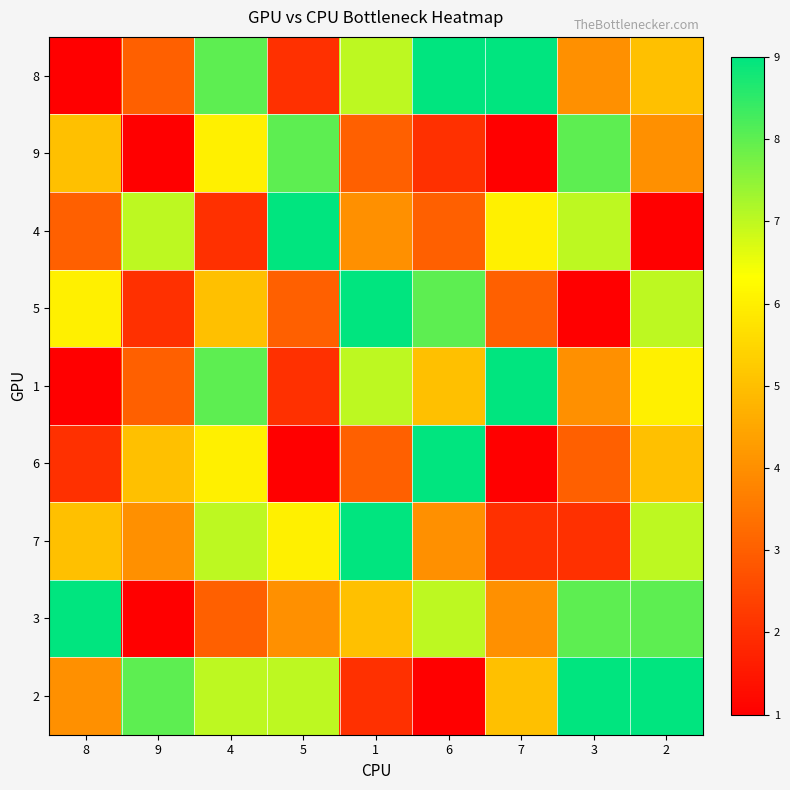

Reading left to right, transcribe all the data shown in this chart.

8: 8=1	9=3	4=8	5=2	1=7	6=9	7=9	3=4	2=5
9: 8=5	9=1	4=6	5=8	1=3	6=2	7=1	3=8	2=4
4: 8=3	9=7	4=2	5=9	1=4	6=3	7=6	3=7	2=1
5: 8=6	9=2	4=5	5=3	1=9	6=8	7=3	3=1	2=7
1: 8=1	9=3	4=8	5=2	1=7	6=5	7=9	3=4	2=6
6: 8=2	9=5	4=6	5=1	1=3	6=9	7=1	3=3	2=5
7: 8=5	9=4	4=7	5=6	1=9	6=4	7=2	3=2	2=7
3: 8=9	9=1	4=3	5=4	1=5	6=7	7=4	3=8	2=8
2: 8=4	9=8	4=7	5=7	1=2	6=1	7=5	3=9	2=9